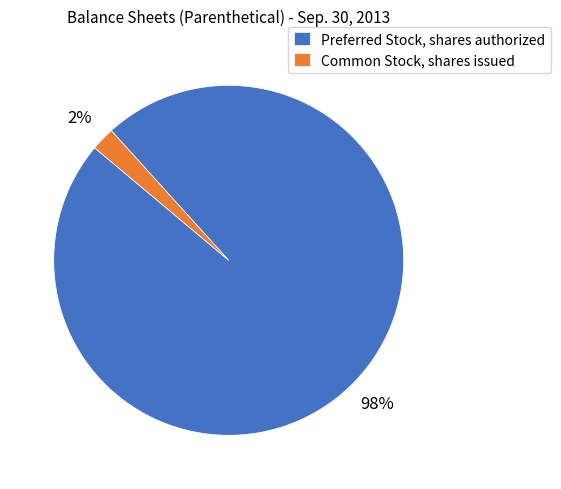

To the nearest percent, what portion does Common Stock, shares issued represent?

2%